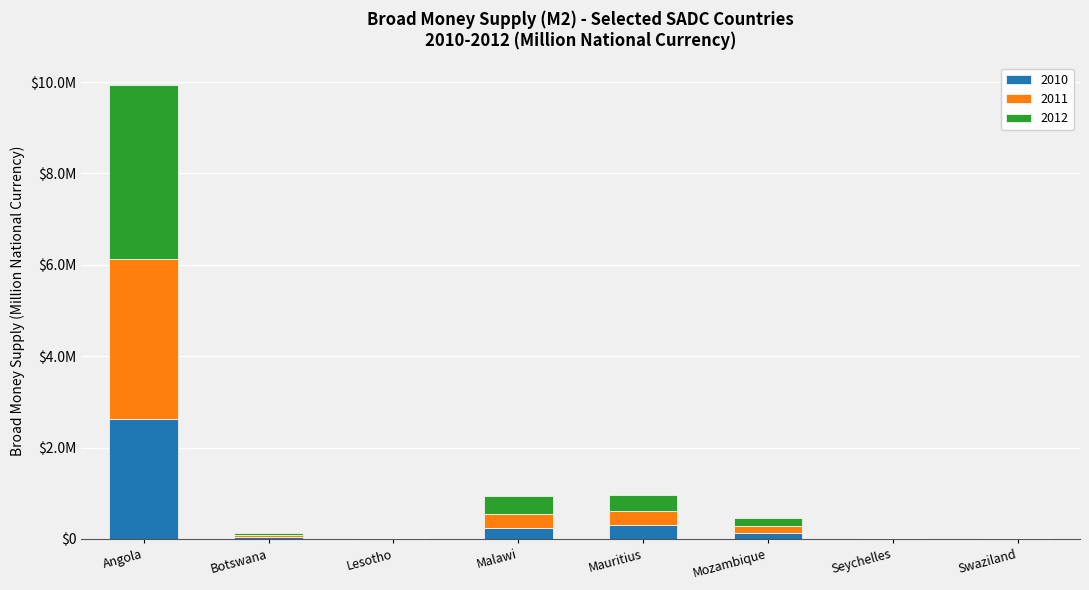

Are the bars grouped side by side (vs. stacked)?

No